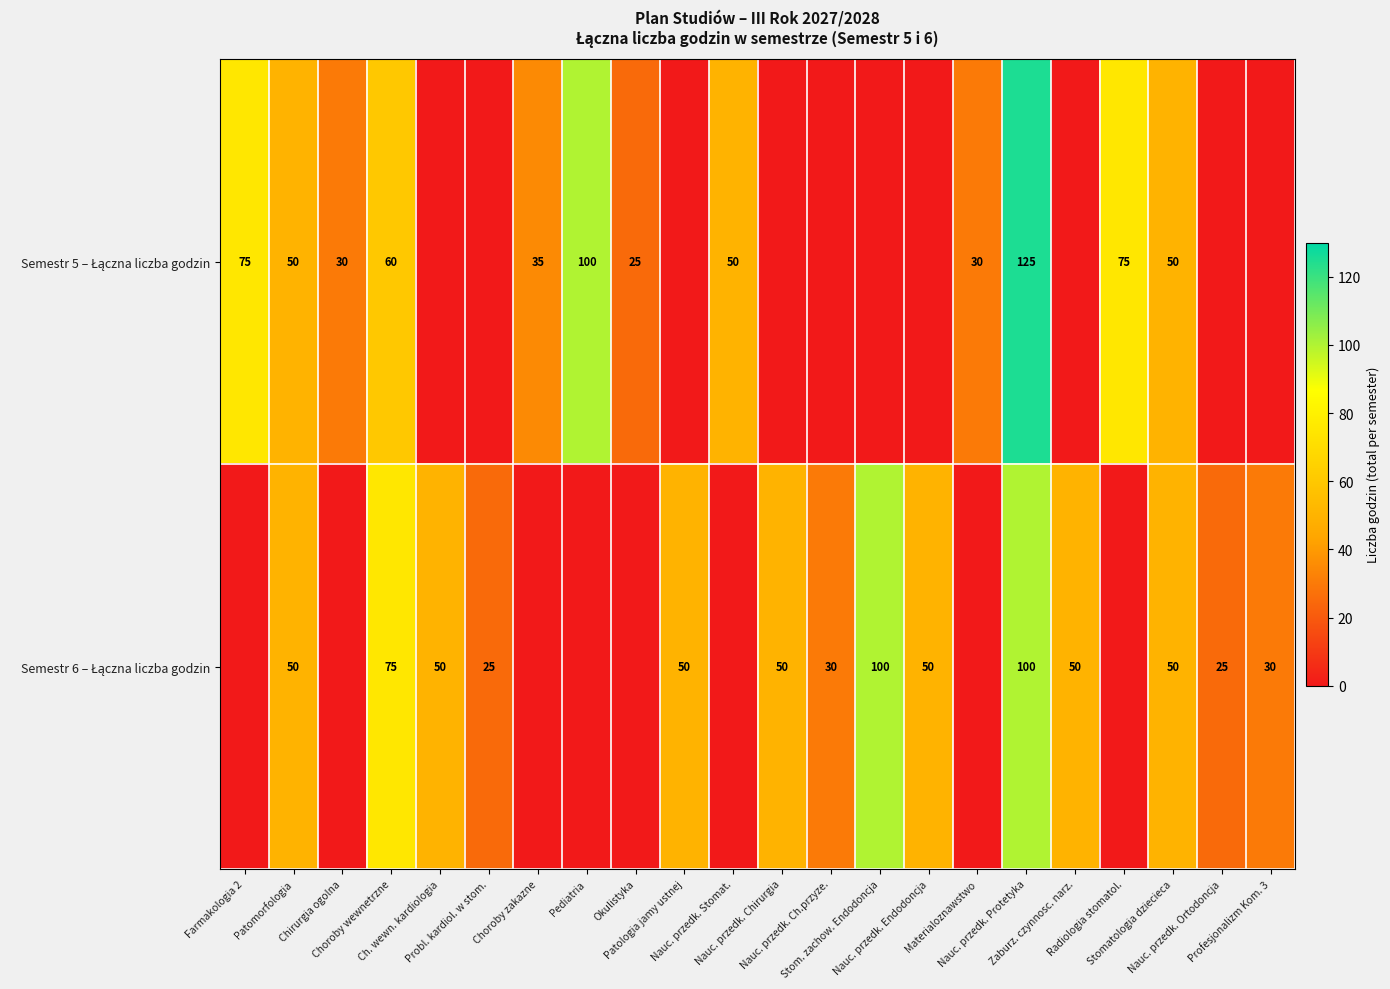

Where does the Semestr 5 – Łączna liczba godzin series first go above 30?

Farmakologia 2